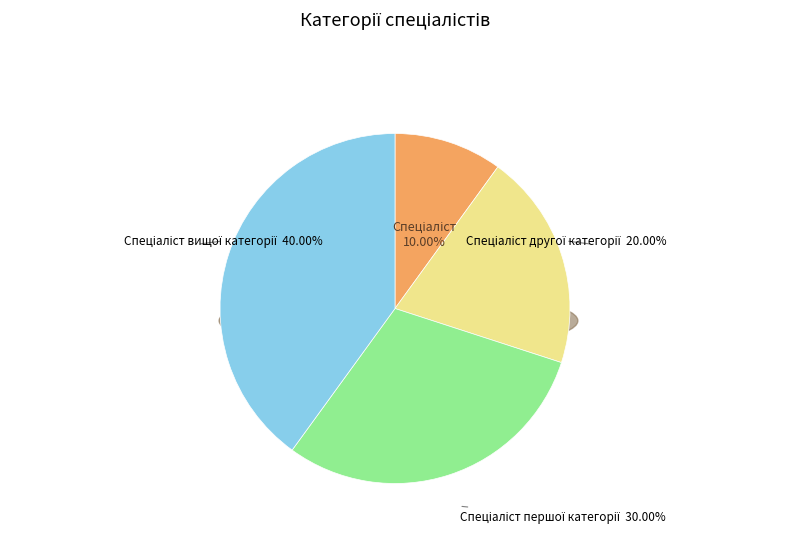

To the nearest percent, what is the combined percentage of Спеціаліст першої категорії and Спеціаліст другої категорії?

50%